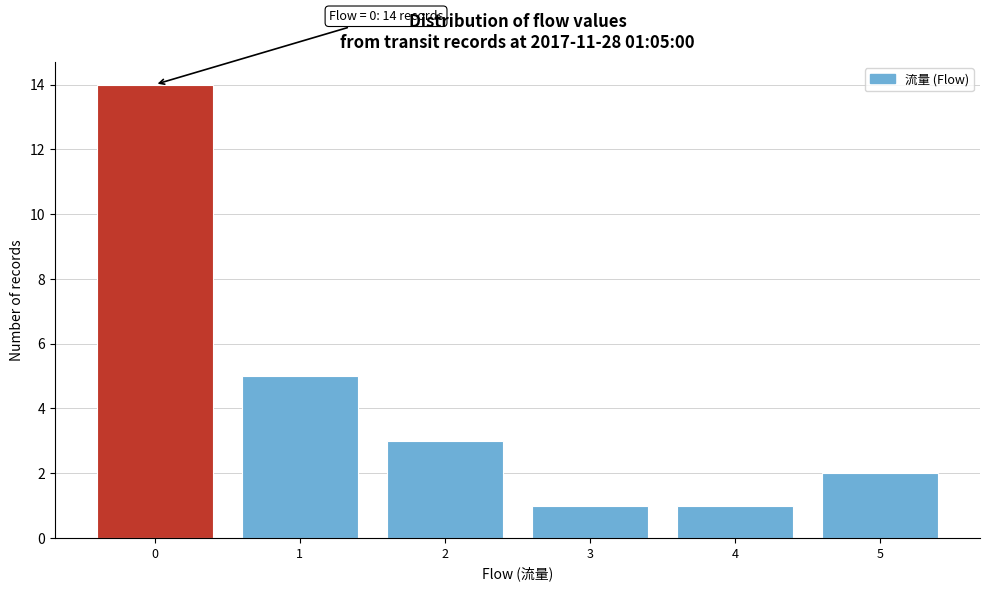

Reading right to left, transcribe all the data shown in this chart.

5=2	4=1	3=1	2=3	1=5	0=14